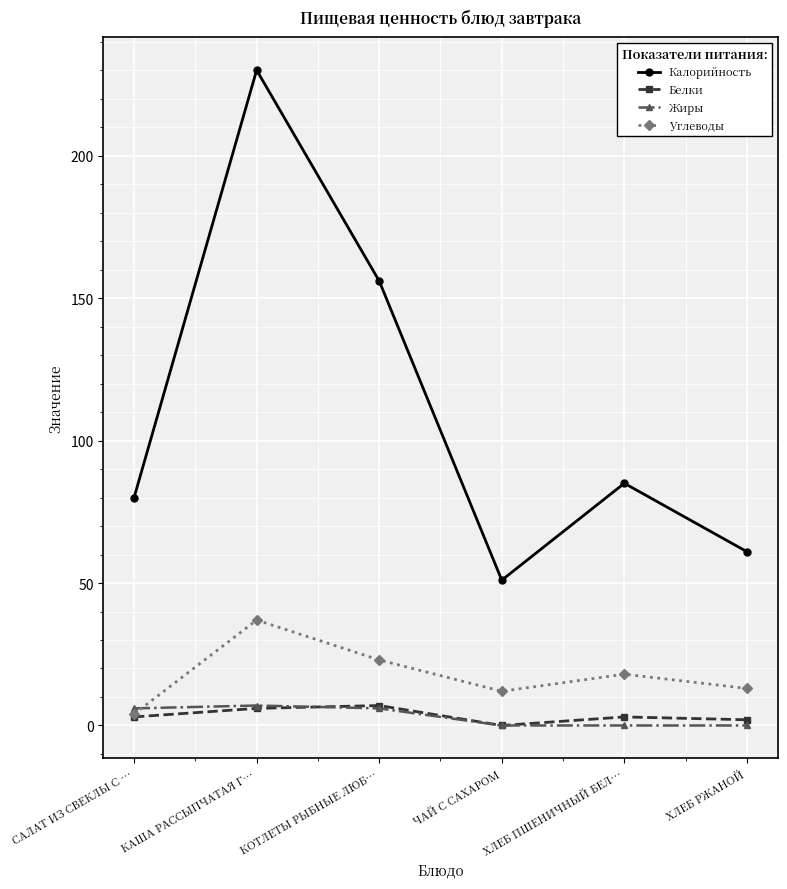

True or false: Калорийность and Белки cross at least once.

False